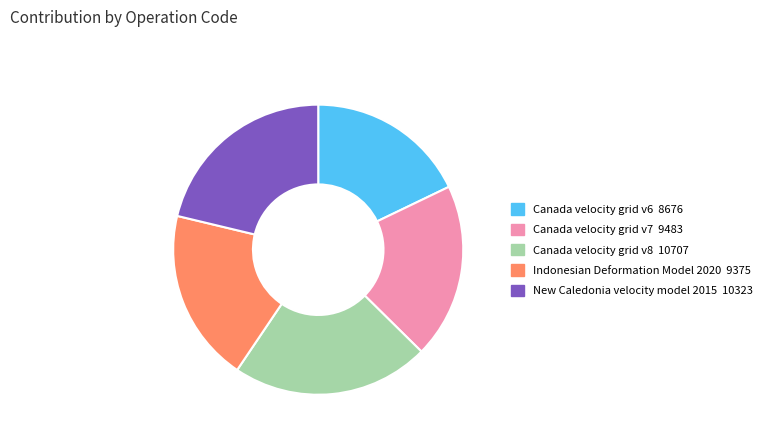

Is there a majority slice in this chart?

No